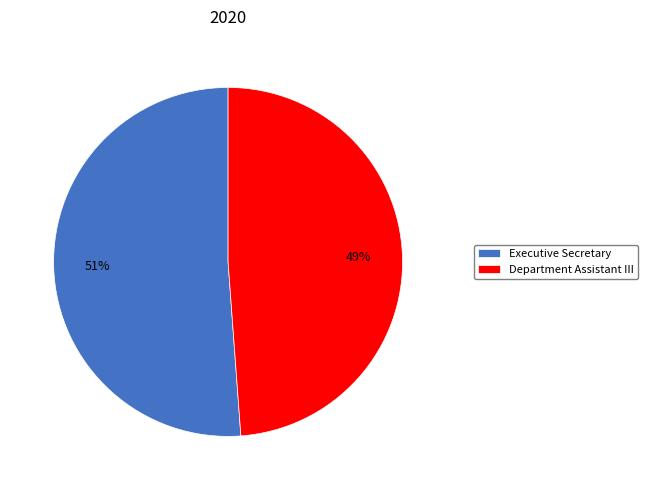

Rank the categories by value from lowest to highest.

Department Assistant III, Executive Secretary